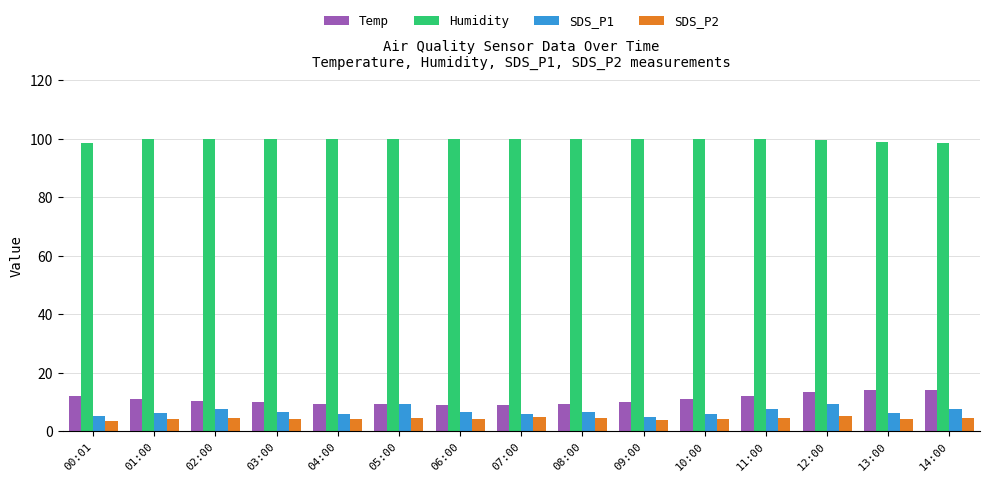

Is the value of Temp at 01:00 greater than the value of SDS_P2 at 09:00?

Yes